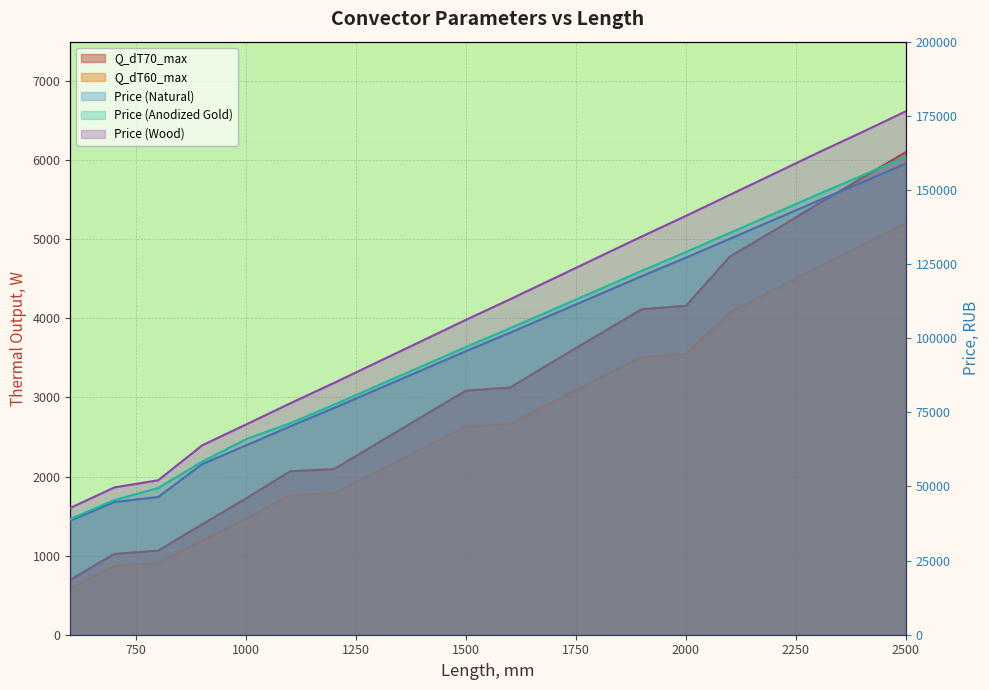

Which series changed the most between 1700 and 2400?

Price (Anodized Gold)